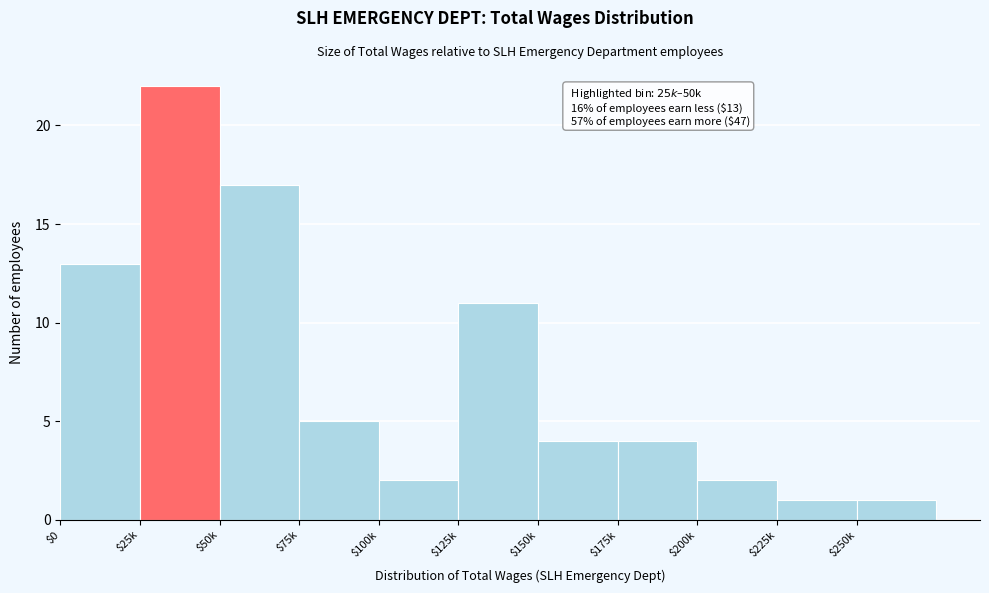

Reading left to right, extract all data points from this chart.

13	22	17	5	2	11	4	4	2	1	1